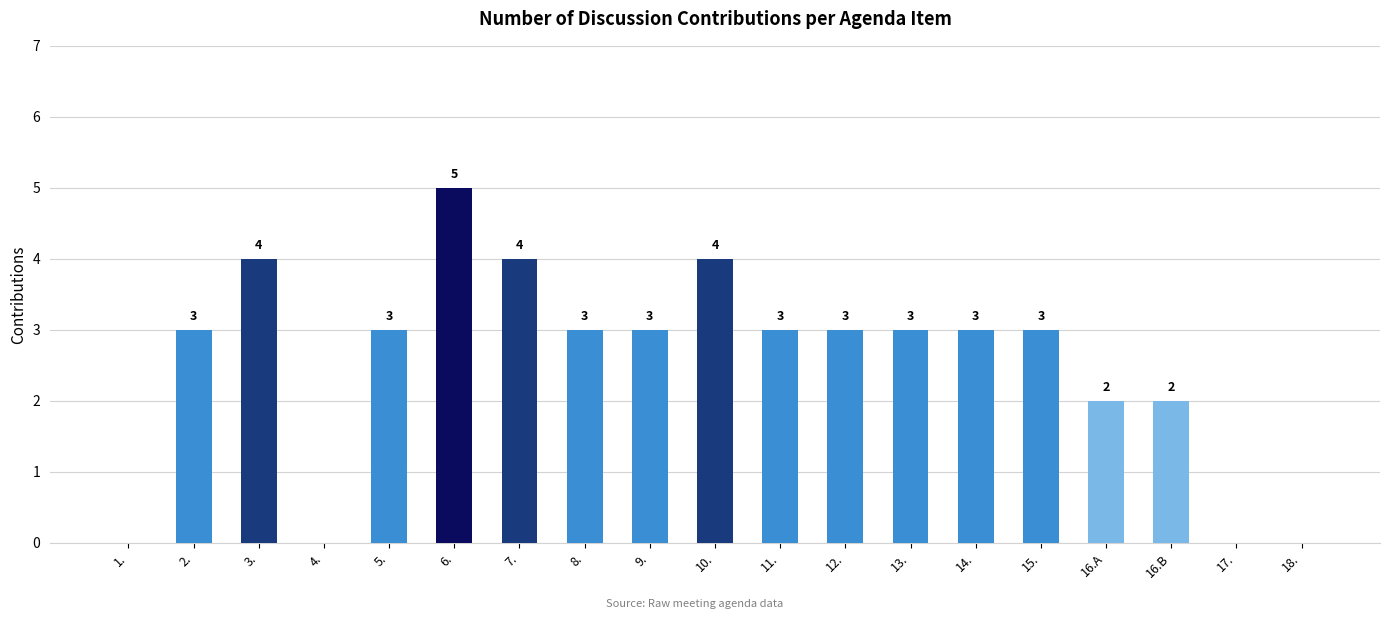

The value at 4. is 2. True or false?

False